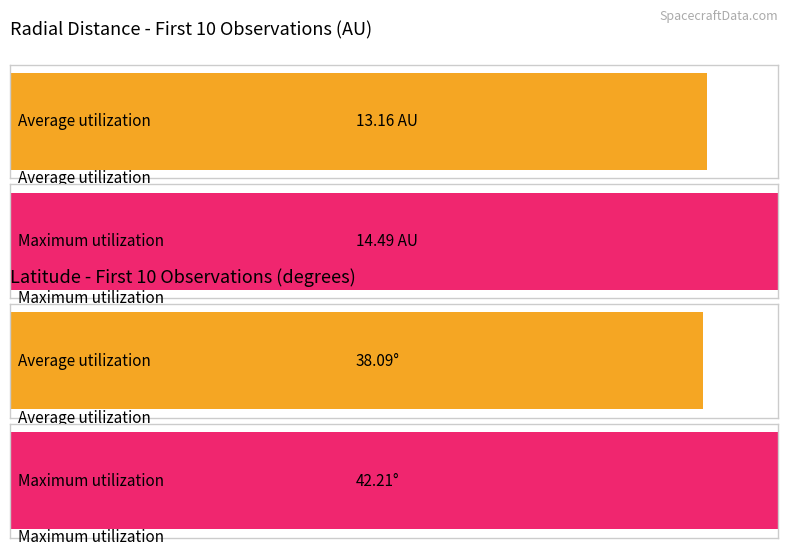

Between 2017-001T01:30 and 2017-001T08:30, which series saw the biggest shift?

Latitude